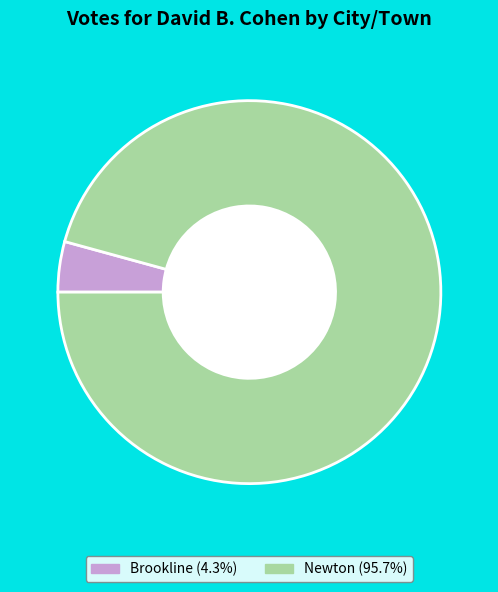

Combined, do Newton and Brookline account for over 50%?

Yes